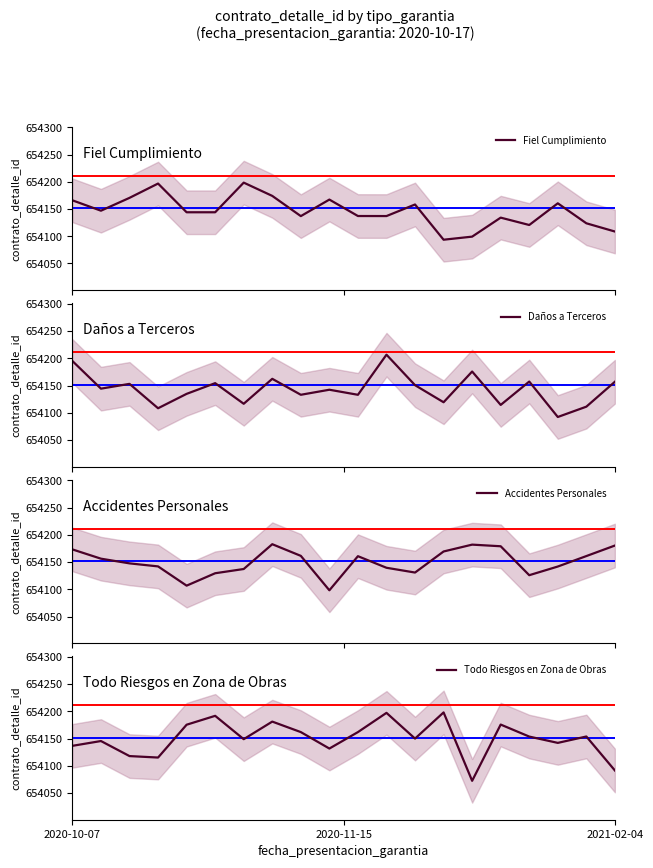

What is the minimum value for Fiel Cumplimiento?

654093.6